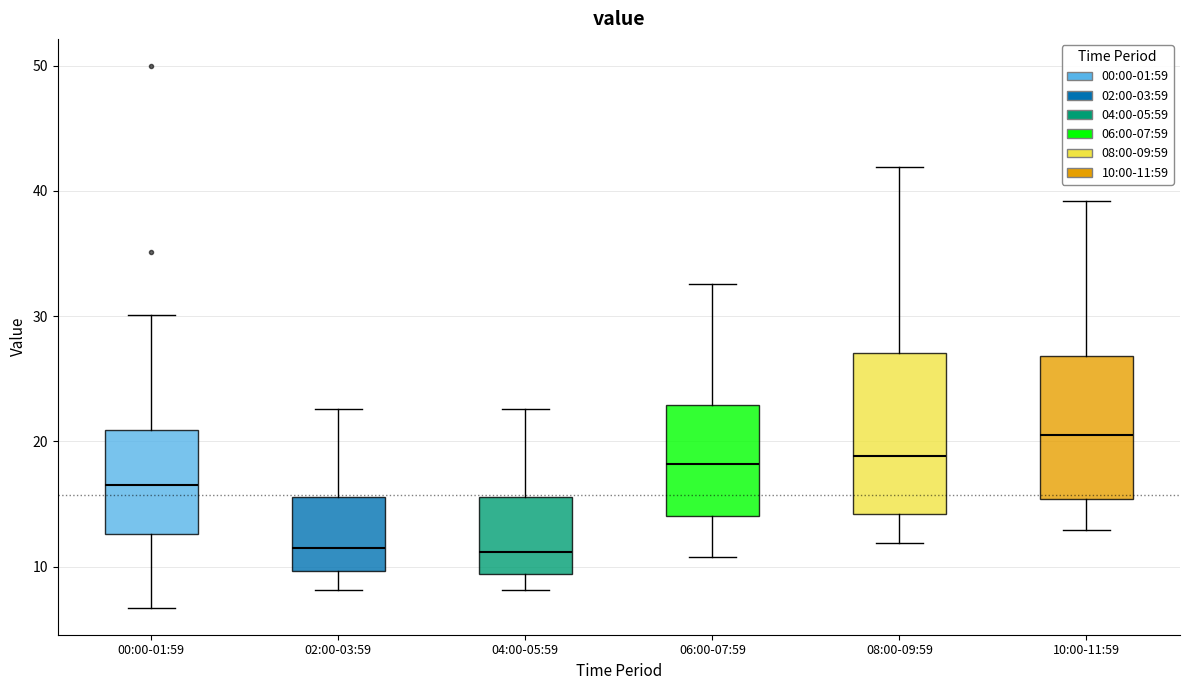

Reading left to right, read every box against the y-axis: the position of its median line, the range the box covers, and the ends of its whiskers. The values are not printed on the chart, so give them approximately, as read against the axis.

00:00-01:59: median 17, box 13 to 21, whiskers 7 to 30
02:00-03:59: median 11, box 10 to 16, whiskers 8 to 23
04:00-05:59: median 11, box 9 to 16, whiskers 8 to 23
06:00-07:59: median 18, box 14 to 23, whiskers 11 to 33
08:00-09:59: median 19, box 14 to 27, whiskers 12 to 42
10:00-11:59: median 21, box 15 to 27, whiskers 13 to 39